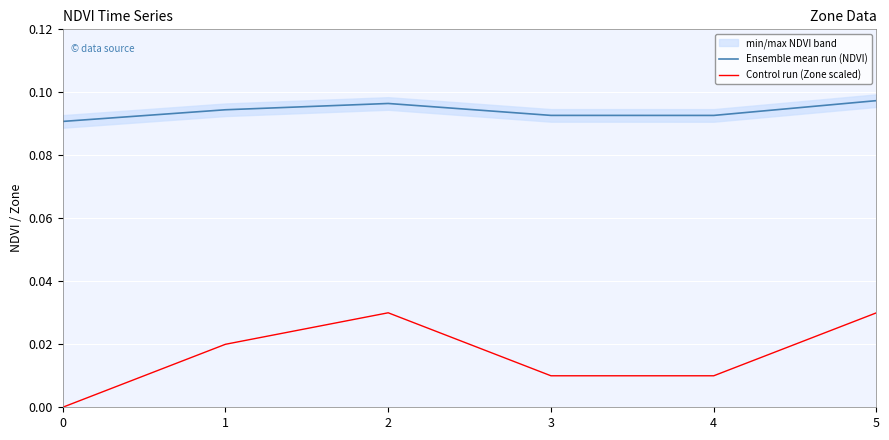

True or false: Control run (Zone scaled) has more than 1 interior local peaks.

False